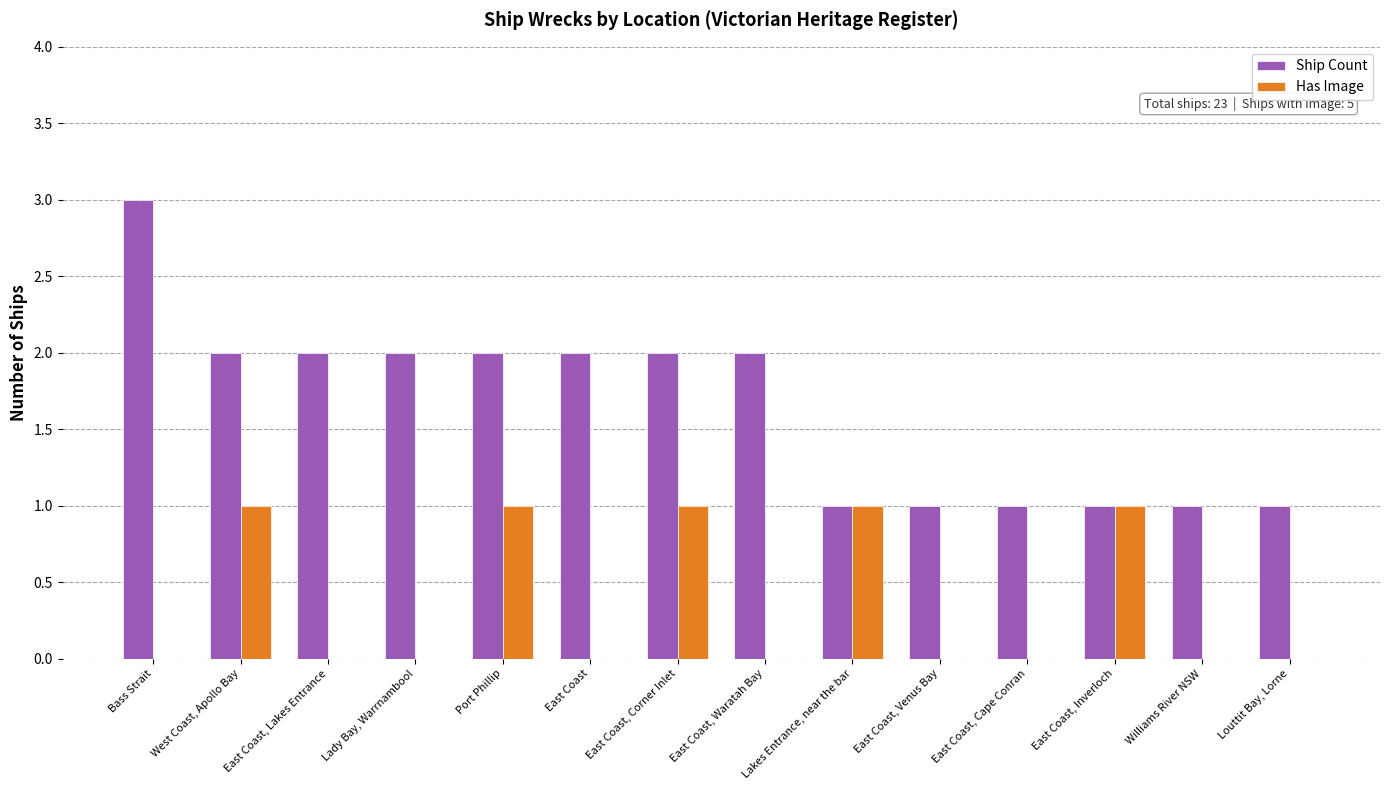

The value of Ship Count at East Coast, Waratah Bay is 1. True or false?

False